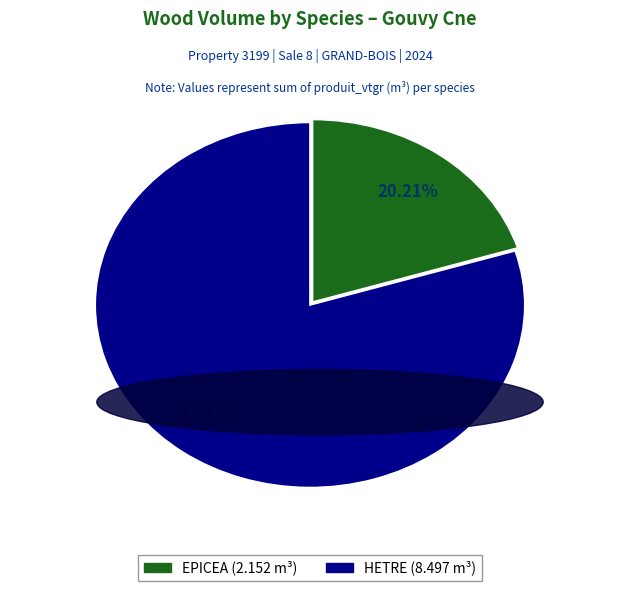

What is the ratio of the value at EPICEA to the value at HETRE?

0.3